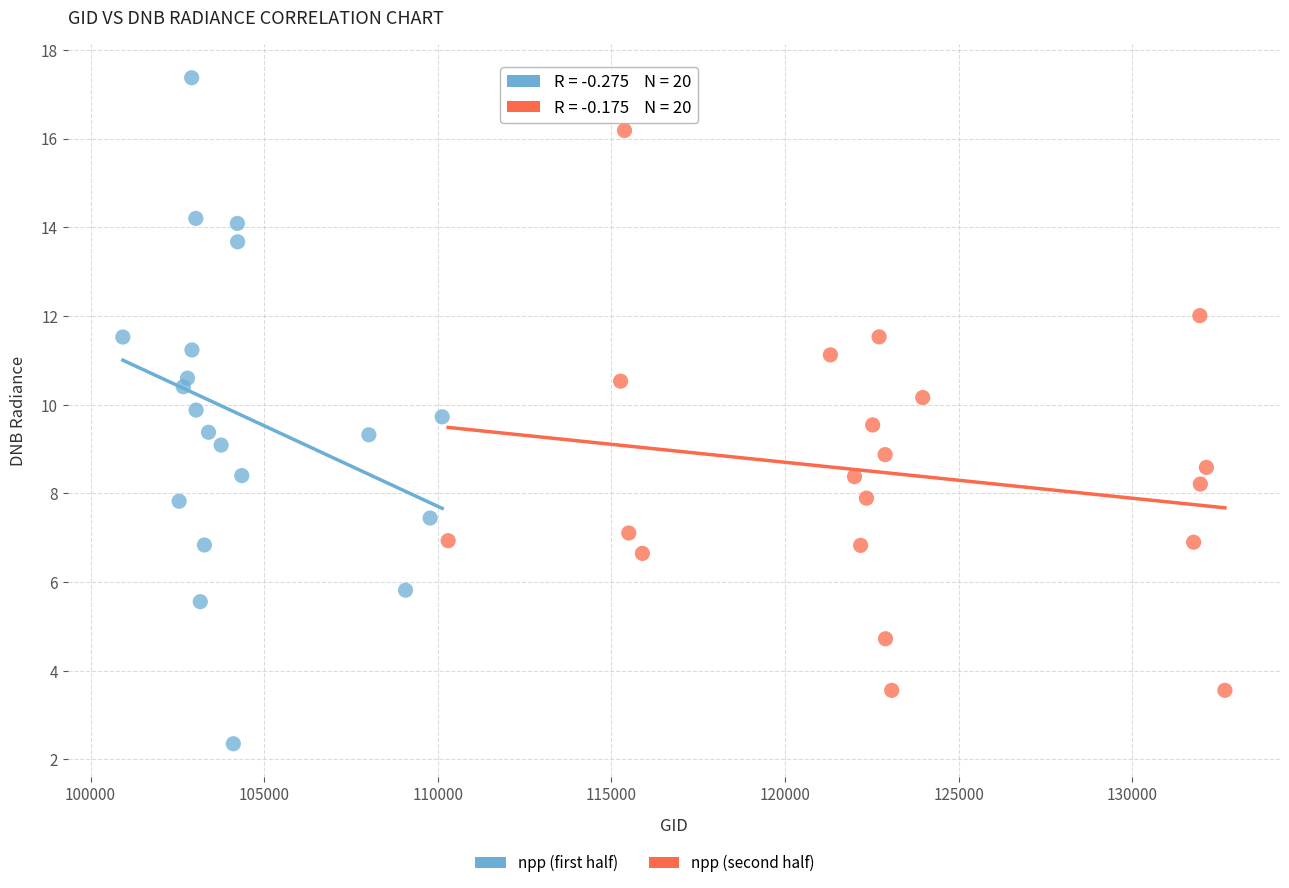

Which series contains the highest Y value?

npp (first half)